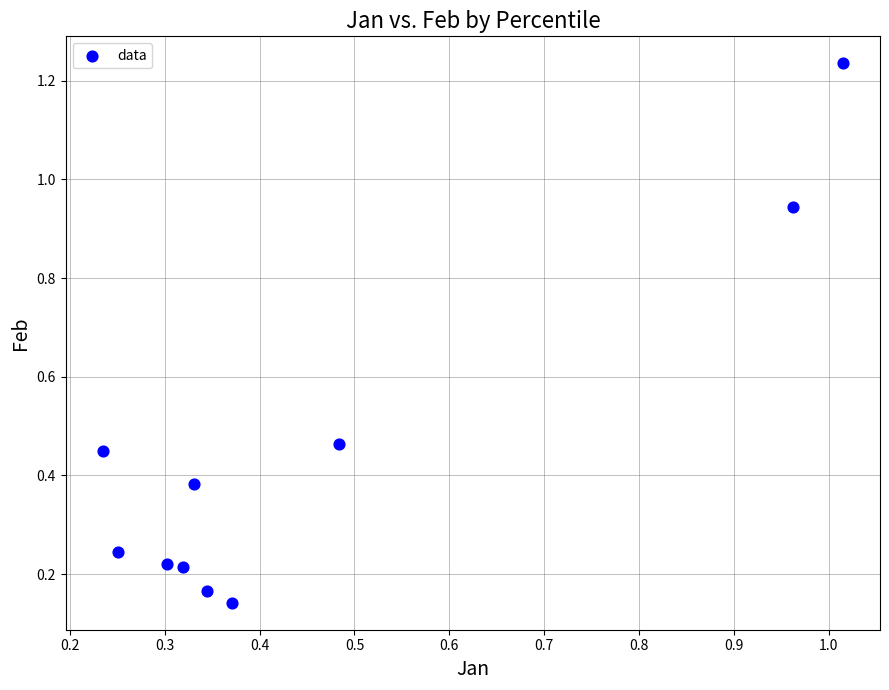

What is the range of X values (max minus min)?

0.8